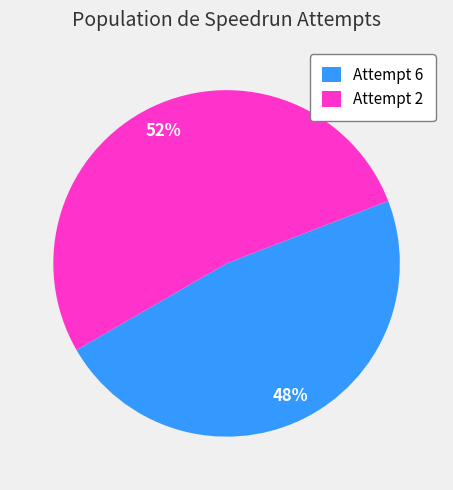

True or false: Attempt 6 accounts for 42% of the total.

False